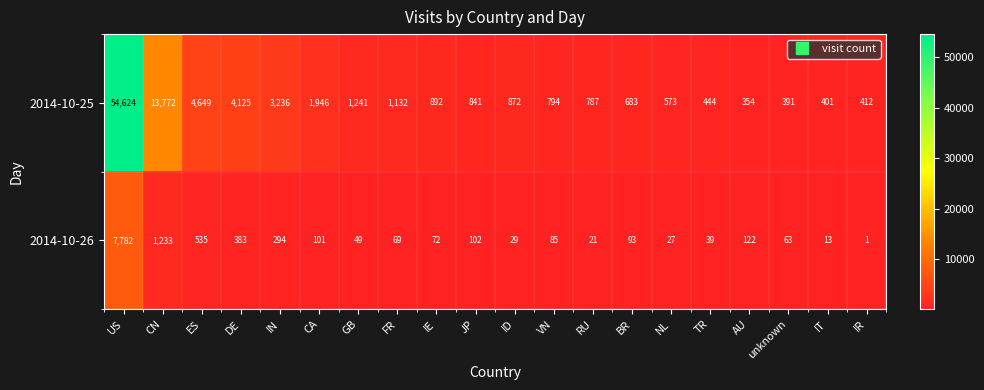

What is the difference between the second highest and minimum values in the 2014-10-26 series?

1232